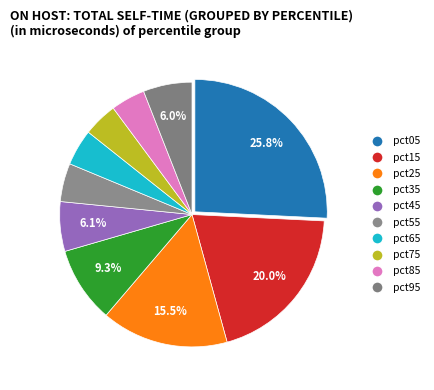

Count the number of slices in the pie.

10